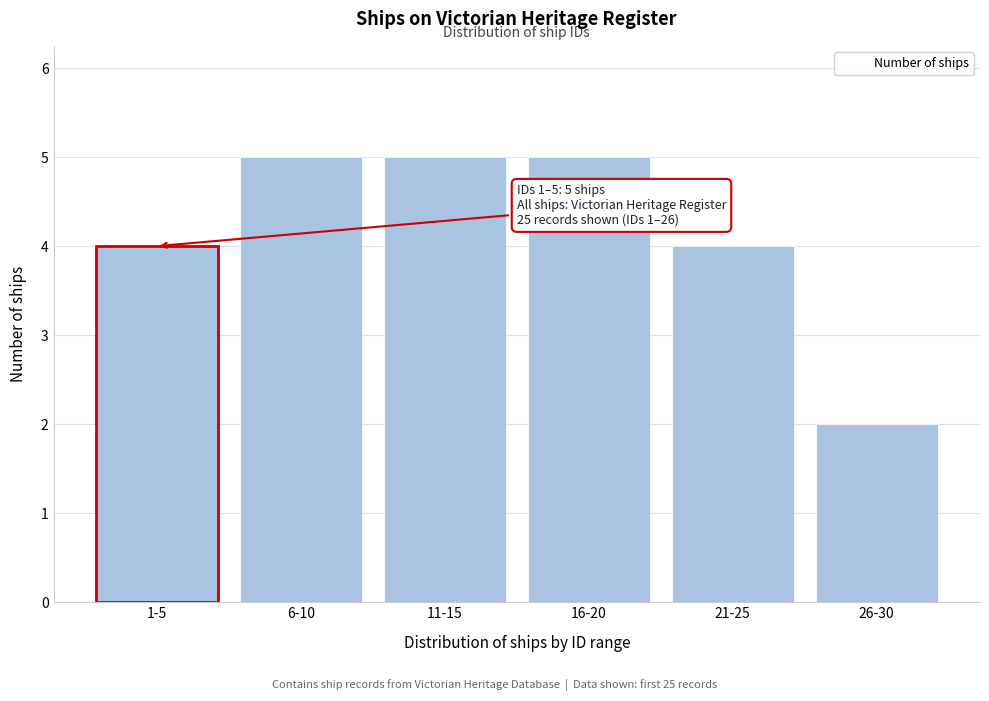

Reading left to right, what are all the values shown in this chart?

6-10=5	11-15=5	16-20=5	21-25=4	26-30=2